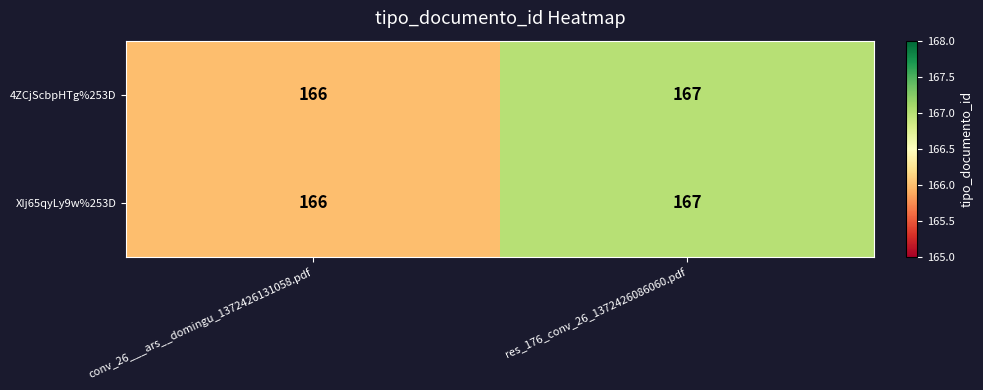

What is the sum of all 4ZCjScbpHTg%253D values?

333